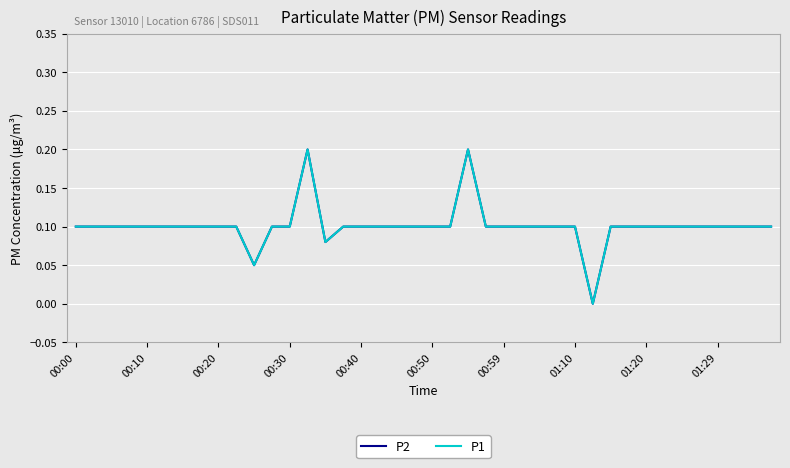

Is this an area chart (filled region under the line)?

No